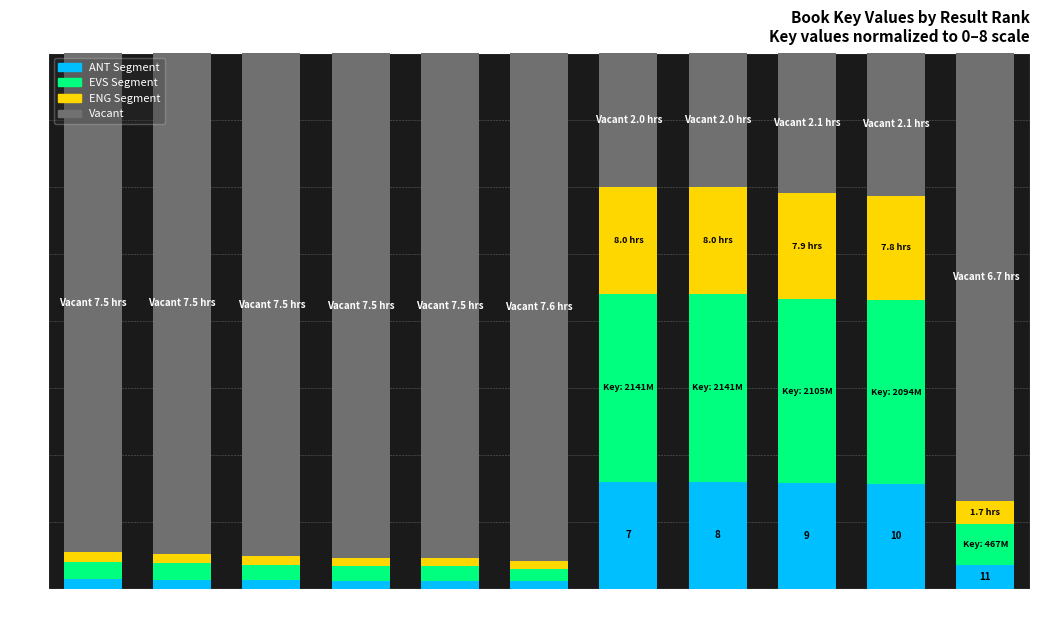

What is the total value across all series at Rank 8?

8.0